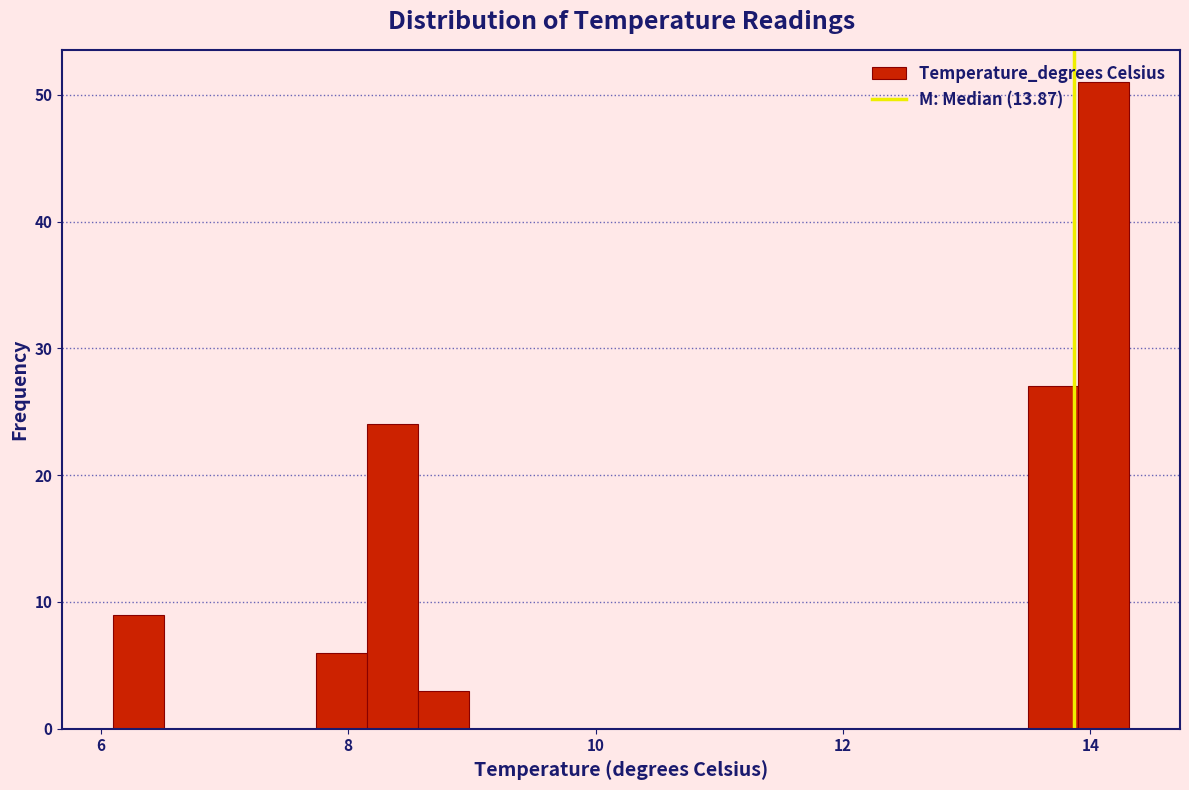

Read against the x-axis, roughly where is the centre of the tallest bar?

14.2